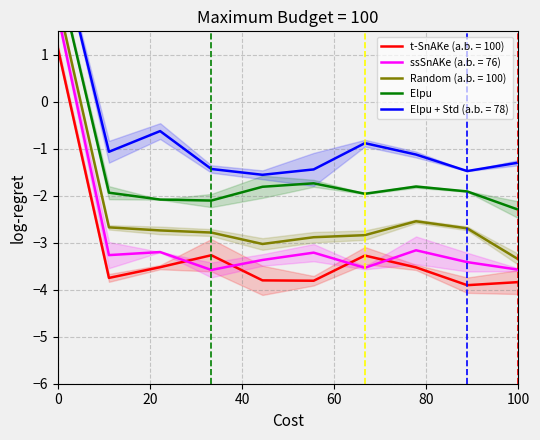

What is the difference between the maximum and minimum values?

5.0